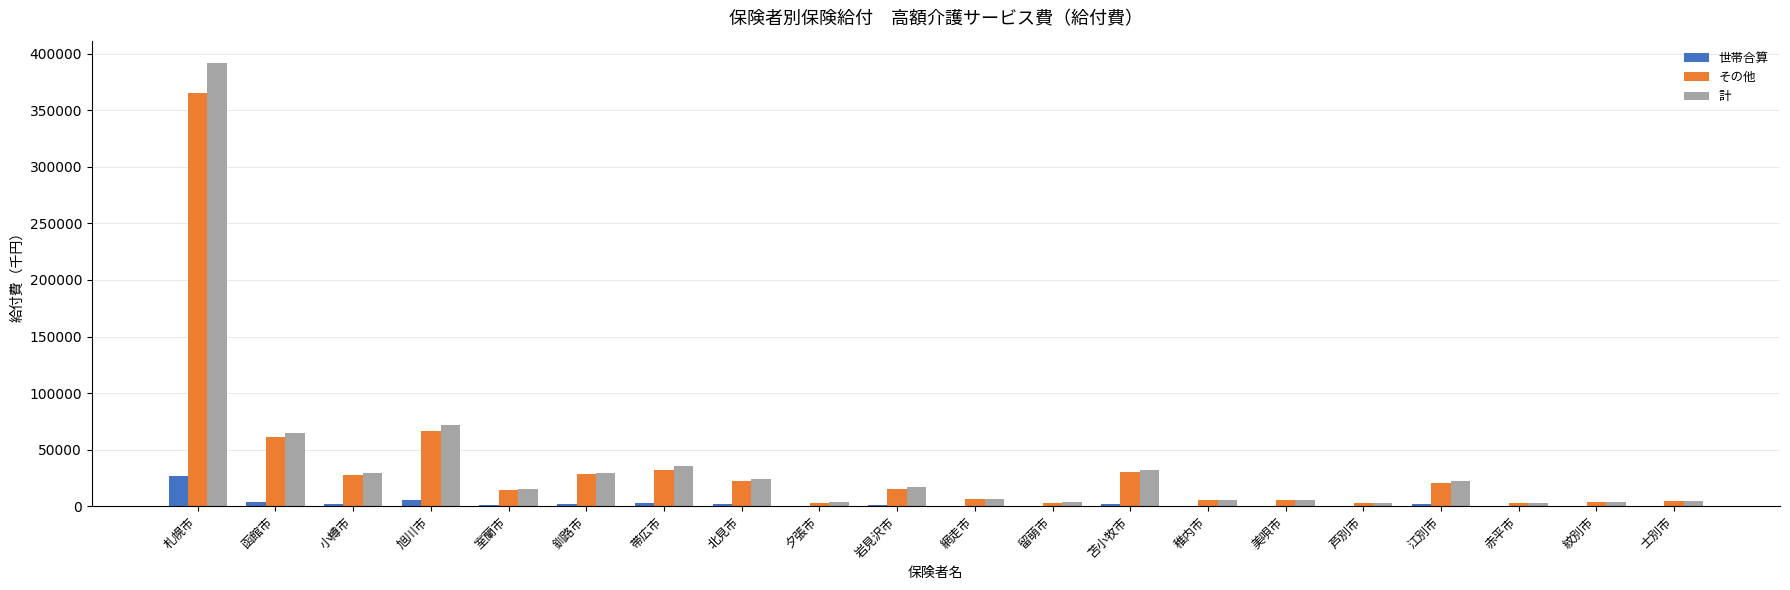

At 北見市, list the series in order from largest to smallest.

計, その他, 世帯合算